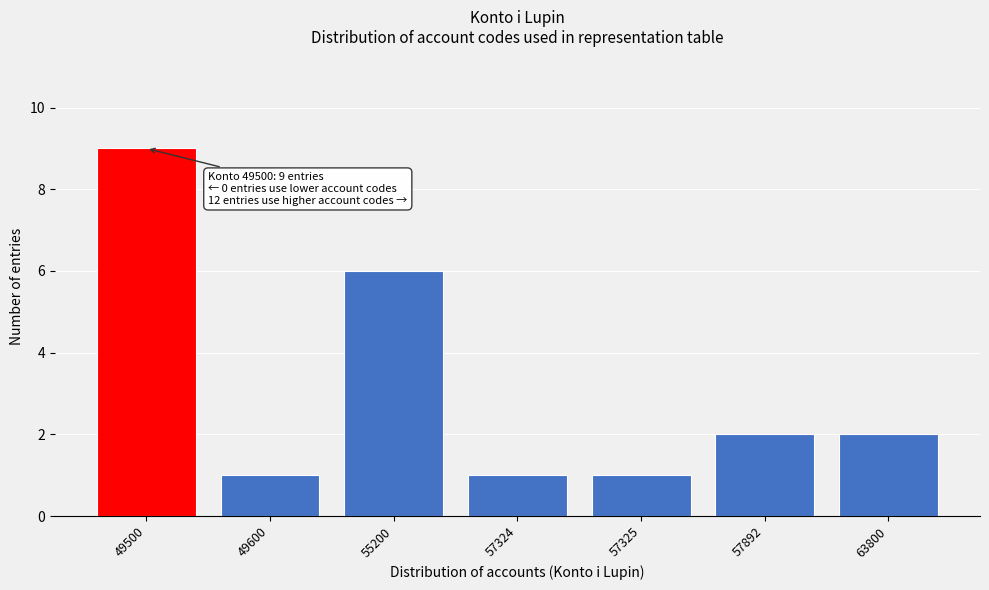

Reading left to right, extract all data points from this chart.

9	1	6	1	1	2	2